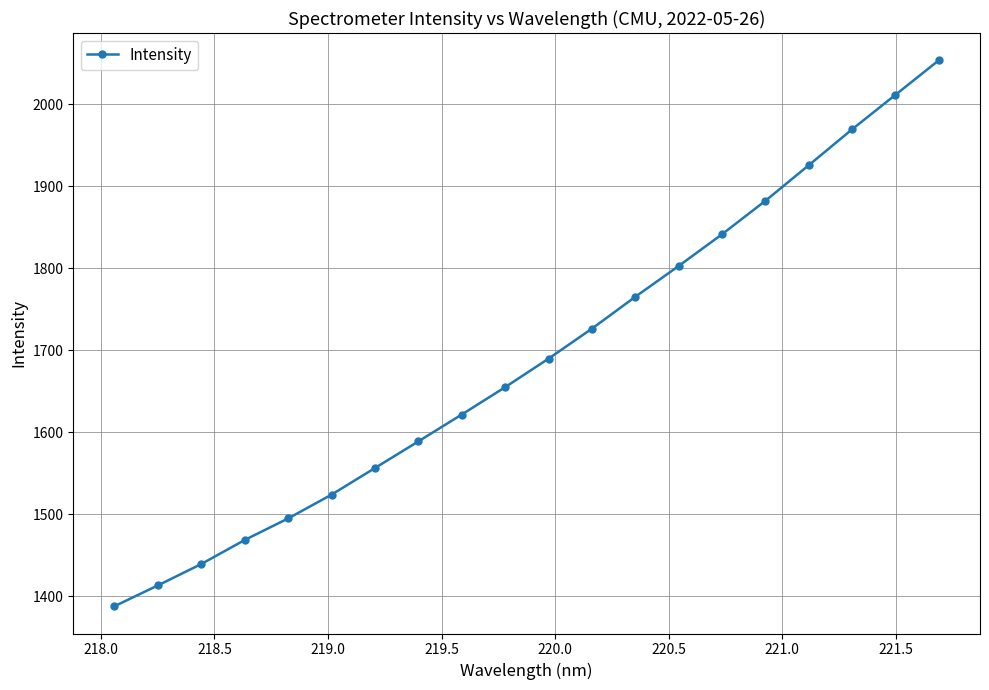

True or false: the data has more than 1 interior local peaks.

False